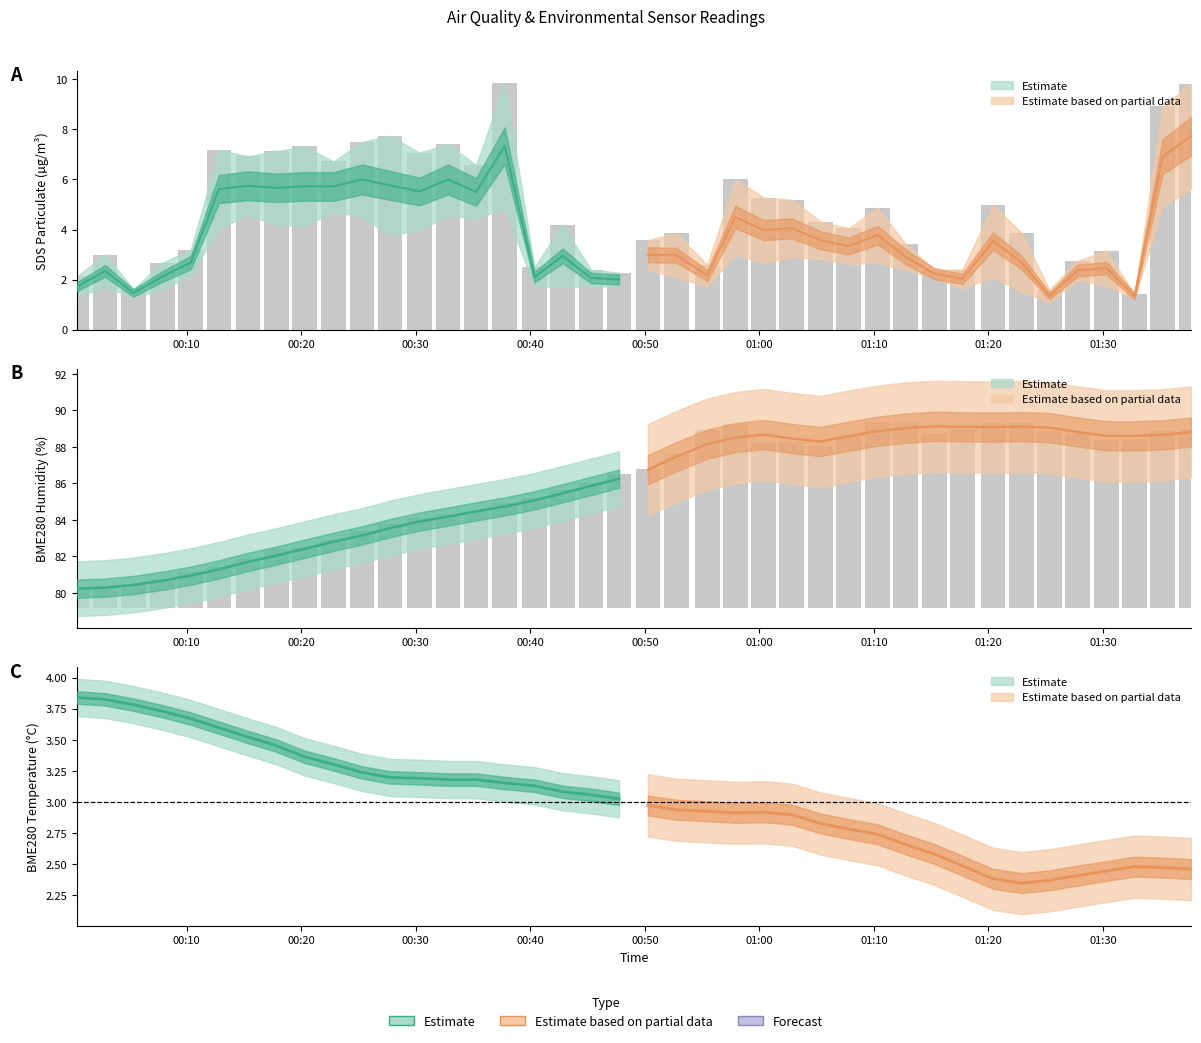

Which series changed the most between 2022/11/26 00:17:51 and 2022/11/26 00:57:54?

BME280_humidity